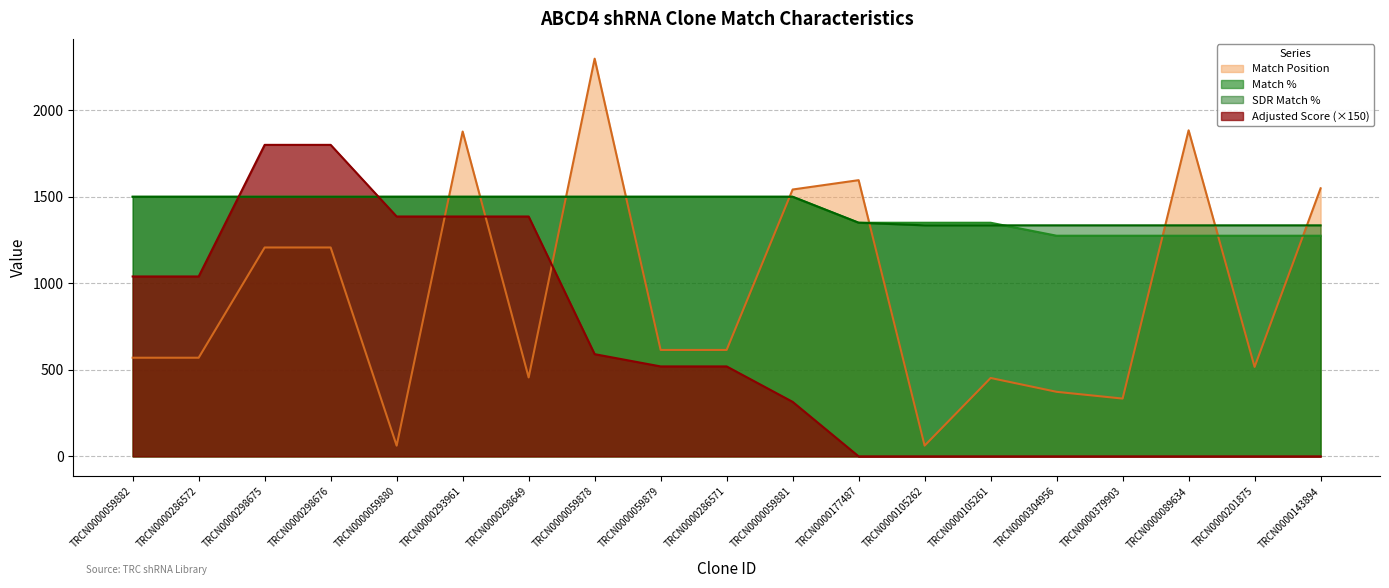

Which category has the highest value across all series?

TRCN0000059878